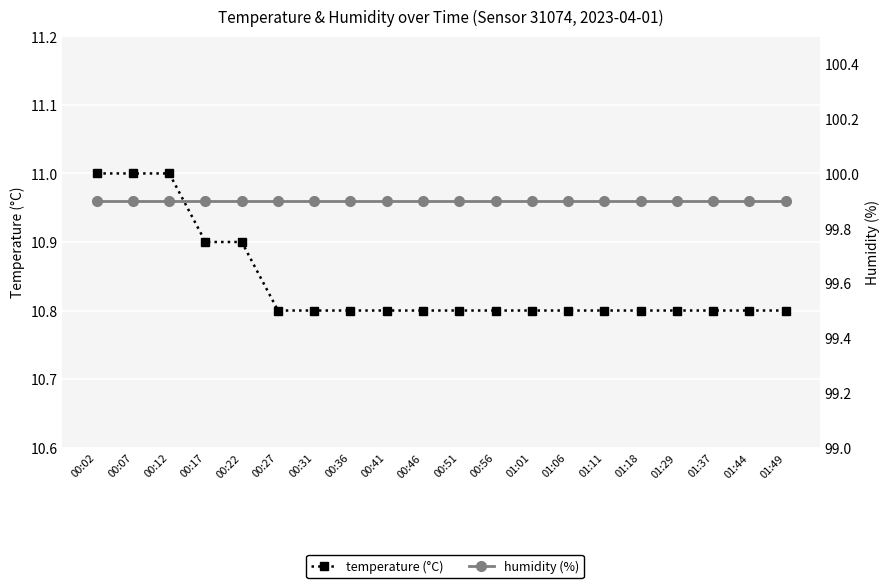

Read the humidity (%) value at 00:07.

99.9